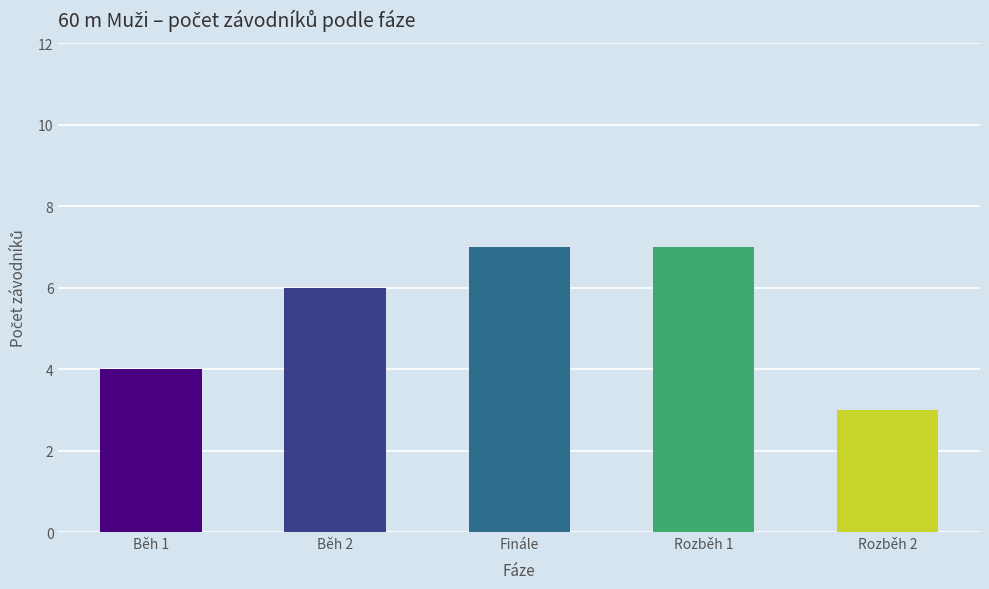

What value does the data have at Běh 2?

6